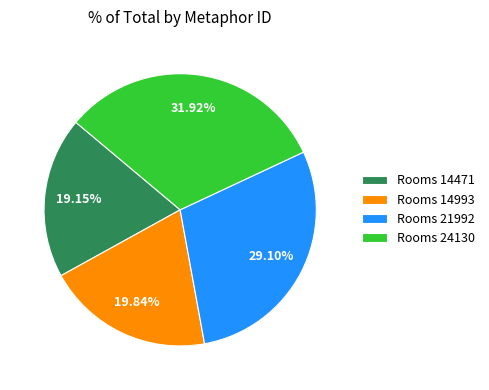

Rank the categories by value from highest to lowest.

Rooms 24130, Rooms 21992, Rooms 14993, Rooms 14471